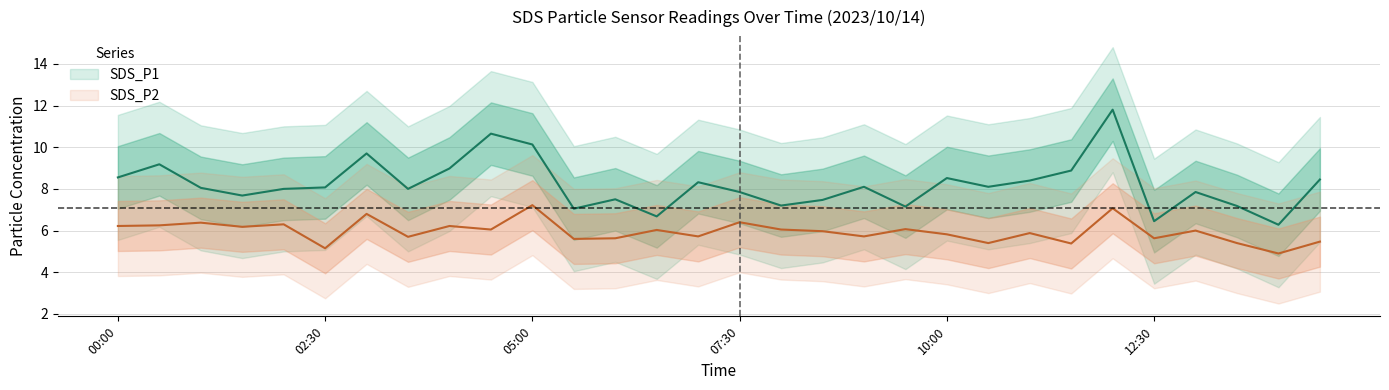

Is it true that SDS_P2 equals 4.7 at 05:00?

False